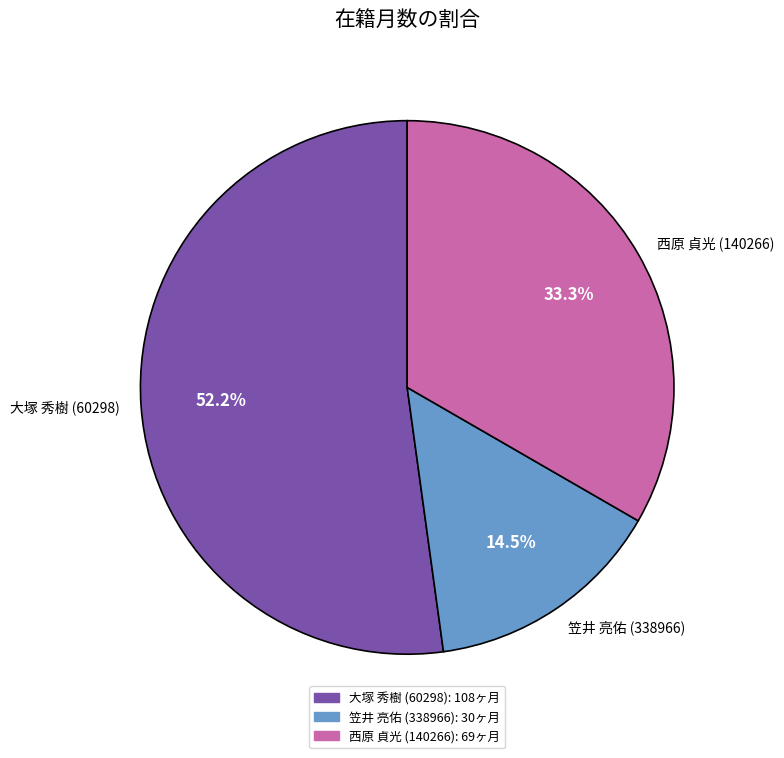

To the nearest percent, what is the combined percentage of 西原 貞光 (140266) and 笠井 亮佑 (338966)?

48%